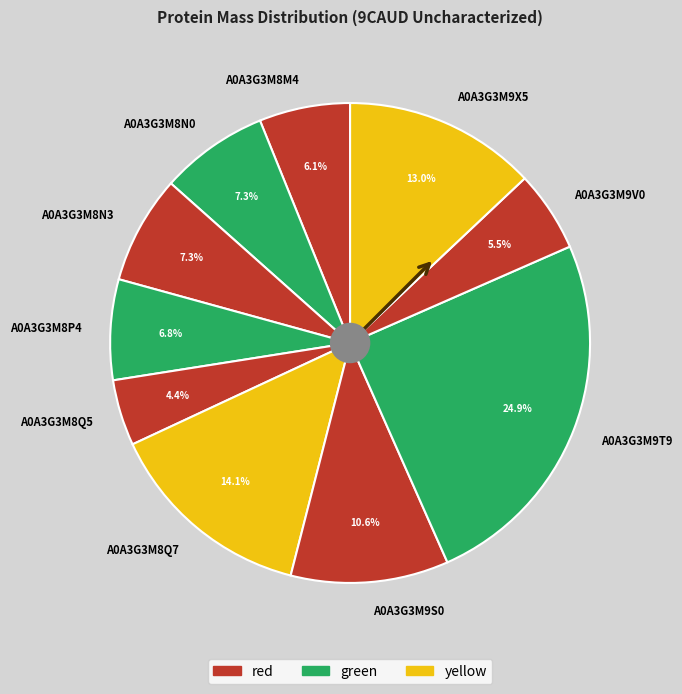

How much of the chart is everything except A0A3G3M8P4?

93.2%